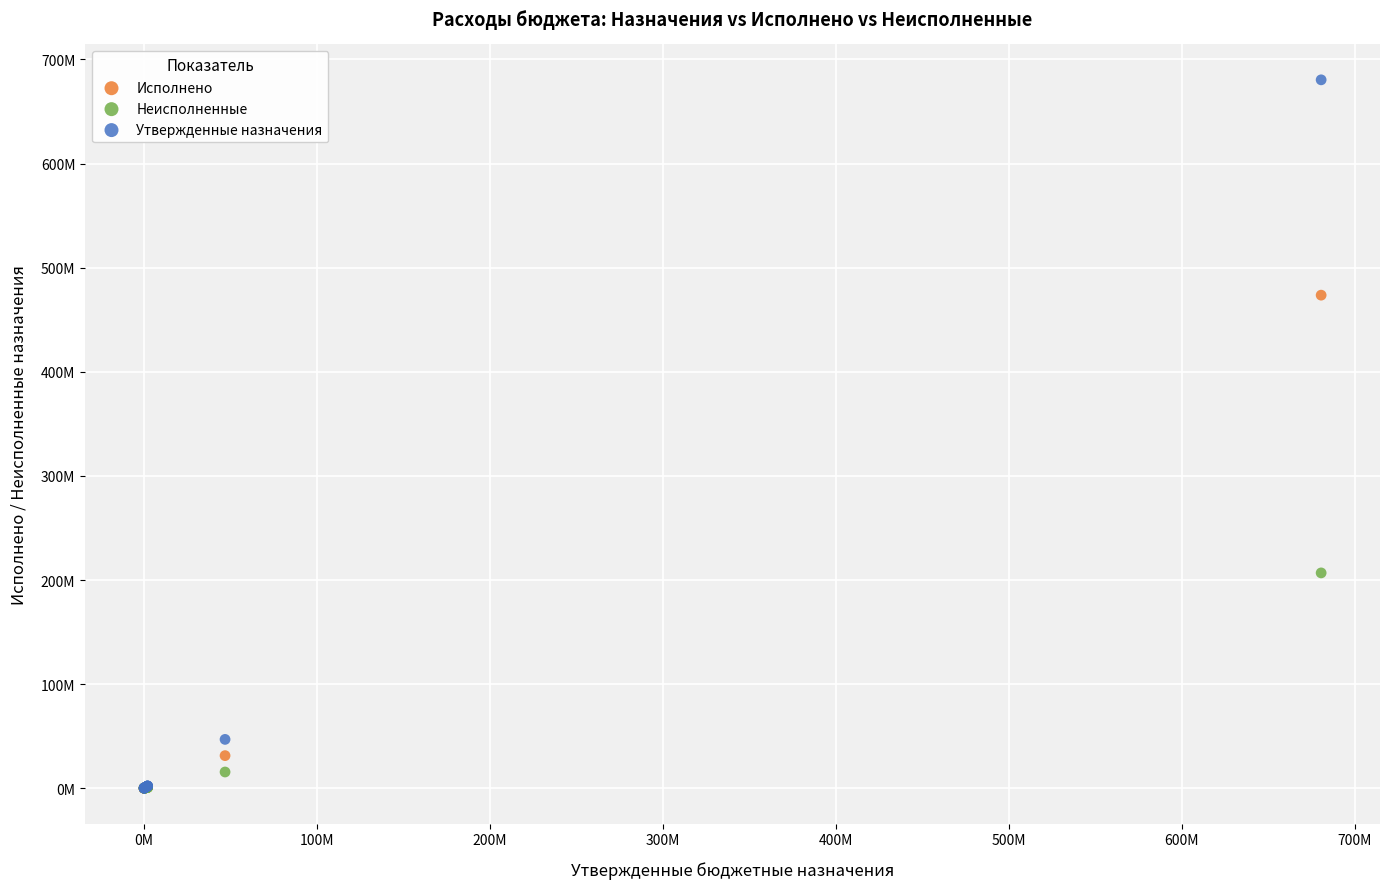

Which series reaches the maximum Y coordinate?

Утвержденные назначения